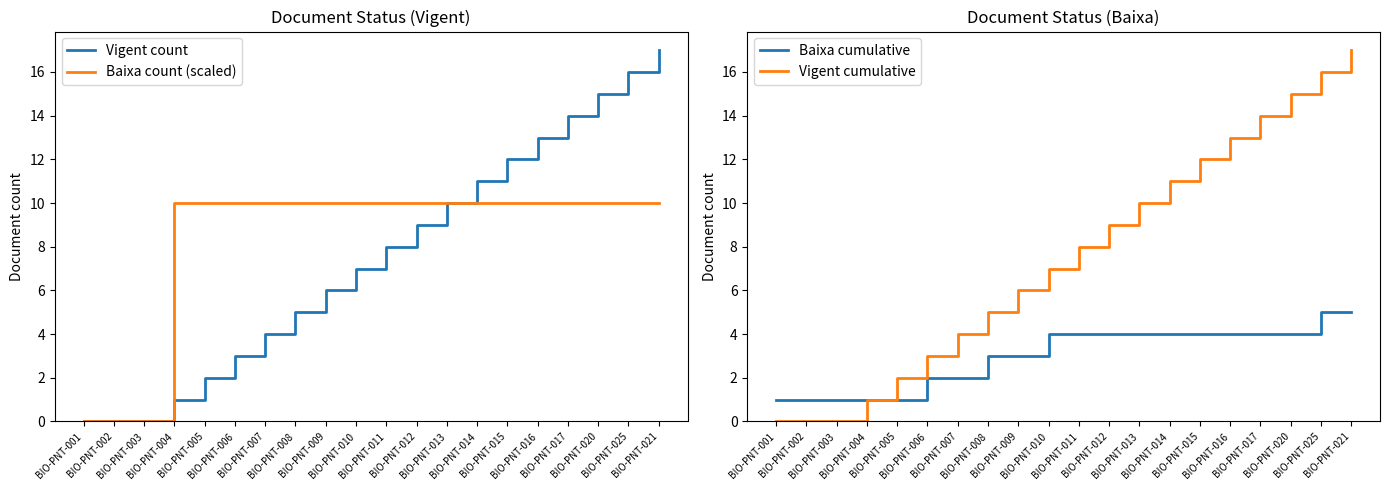

How many data points in Baixa cumulative are less than 4?

9